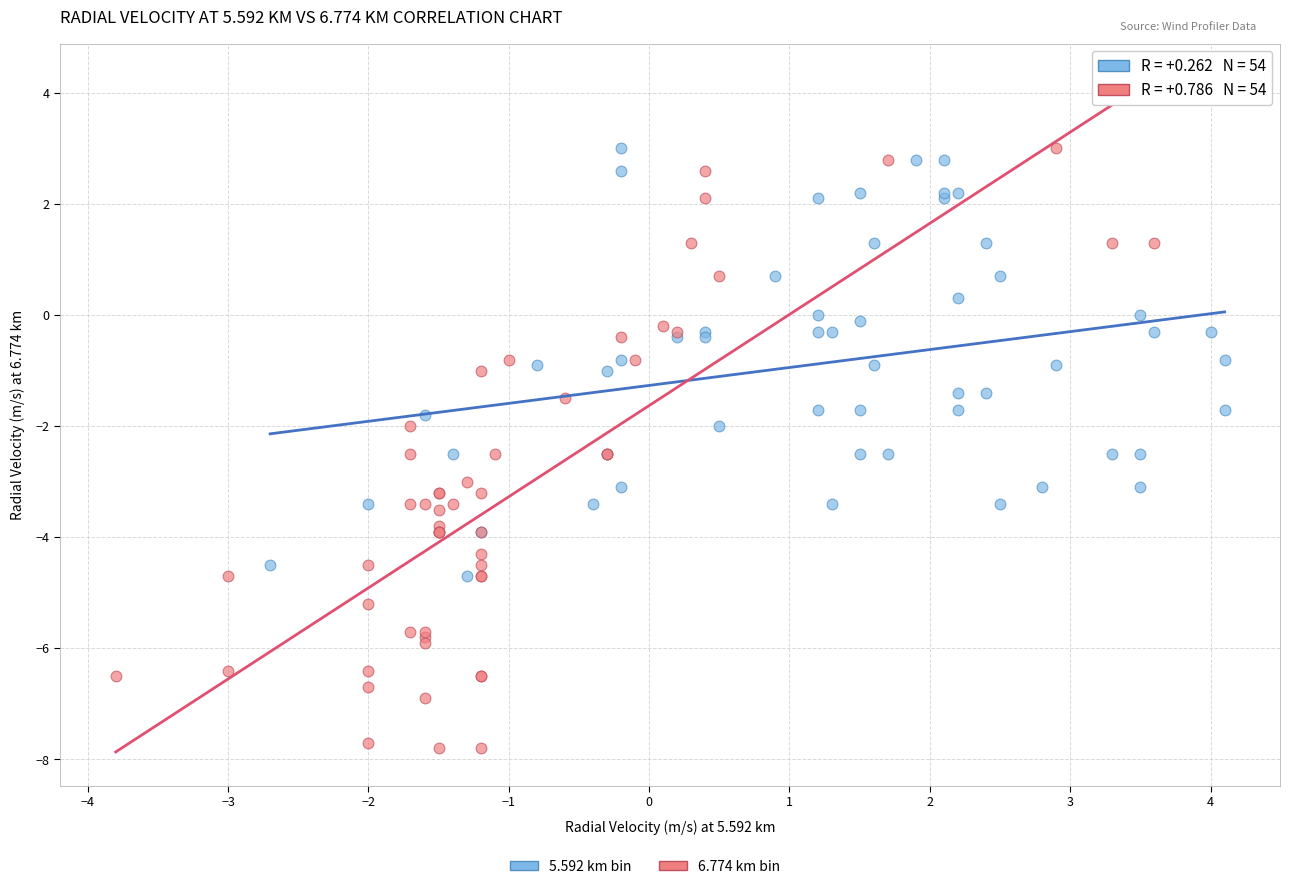

Which series has the widest spread of Y values?

6.774 km bin